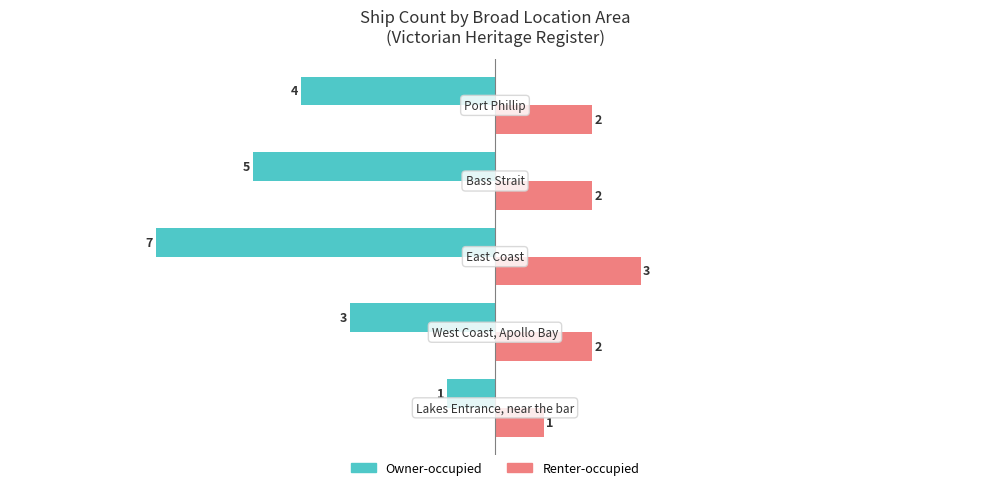

Rank the series by their average value, from lowest to highest.

Owner-occupied, Renter-occupied